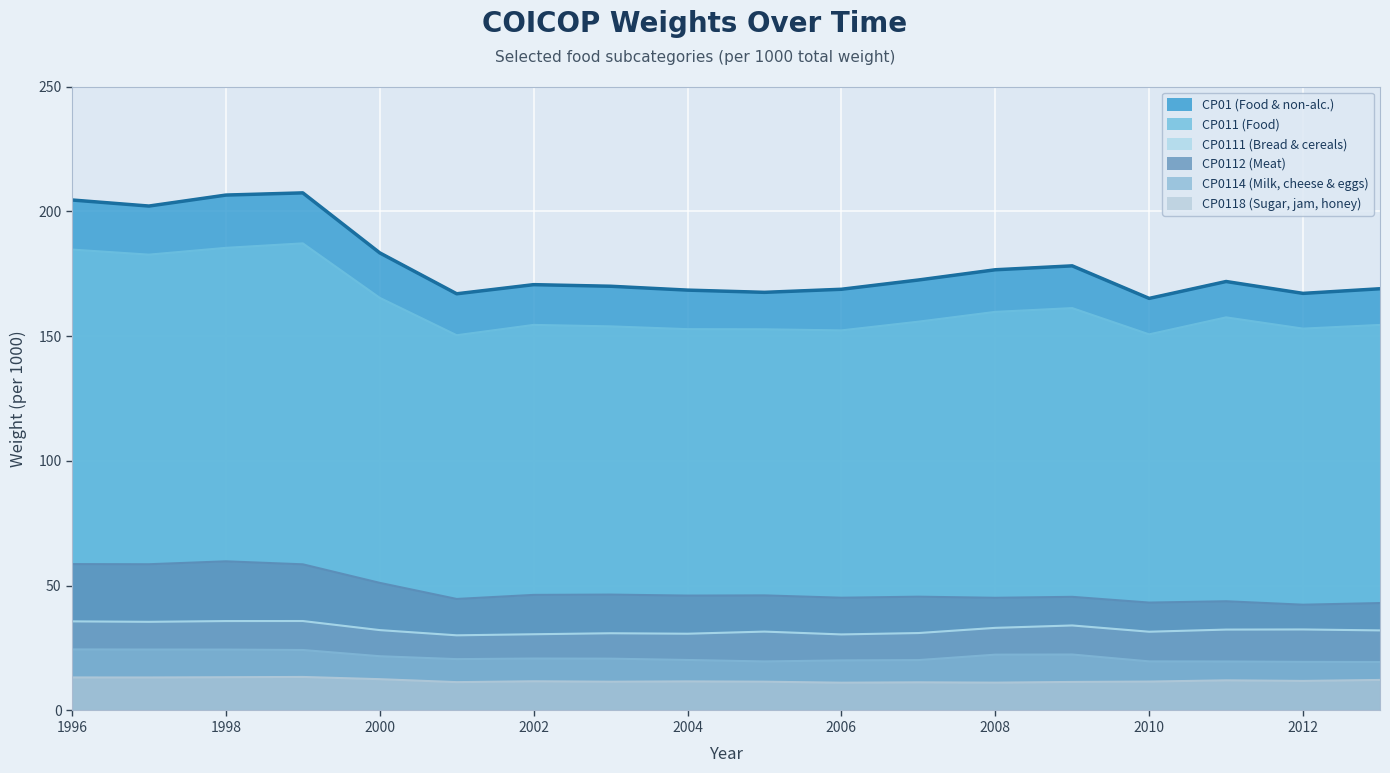

How many values in the CP0112 (Meat) series exceed 46?

9